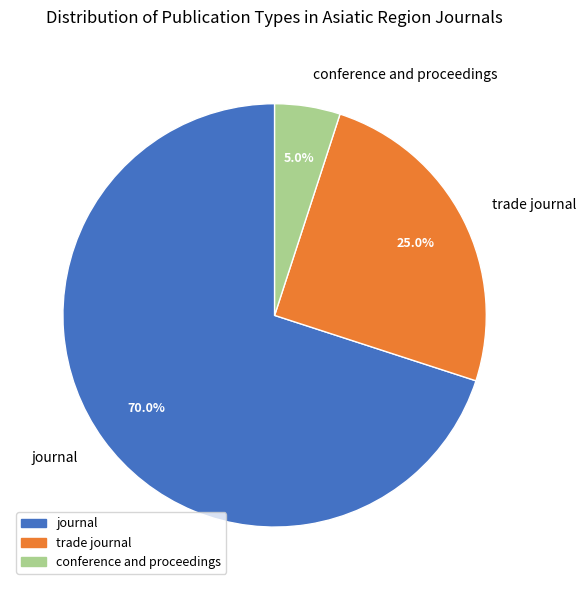

To the nearest percent, what is the average slice percentage?

33%